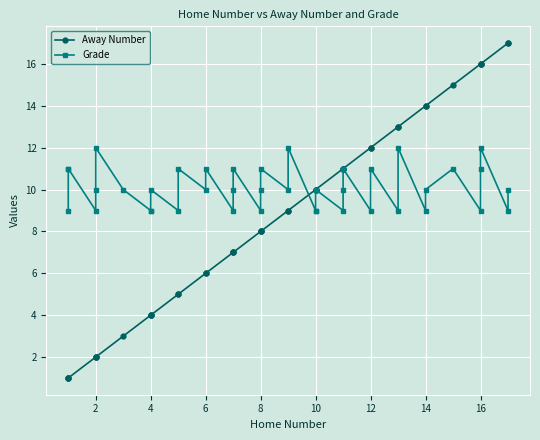

Which series changed the most between 14 and 16?

Grade